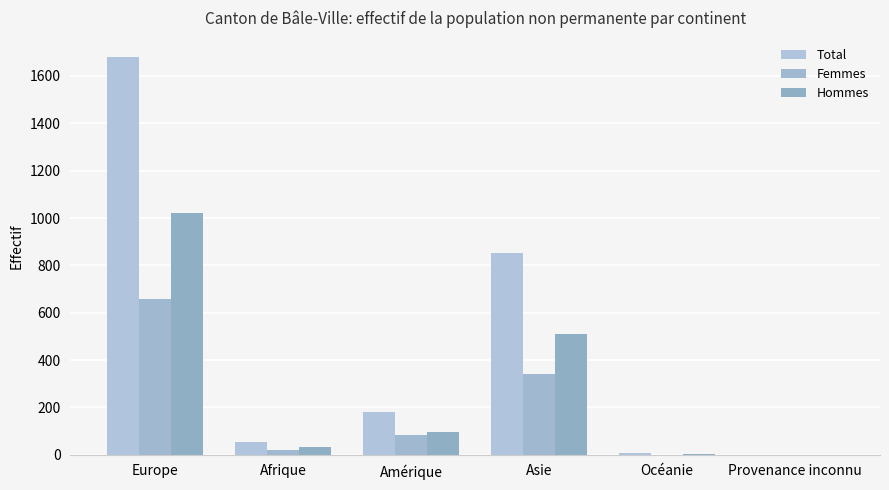

Between Asie and Océanie, which series saw the biggest shift?

Total